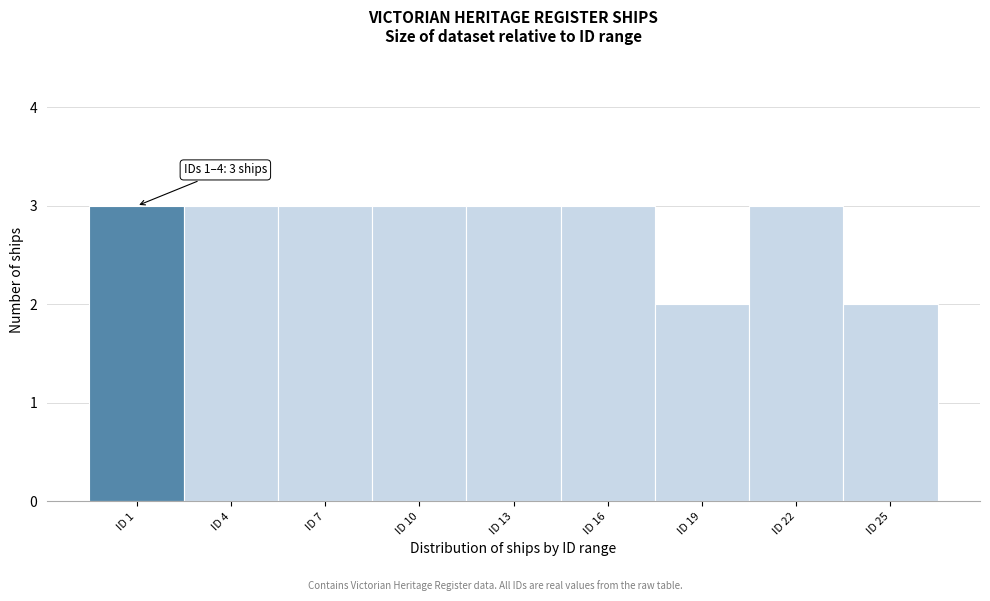

Reading right to left, what are all the values shown in this chart?

ID 25=2	ID 22=3	ID 19=2	ID 16=3	ID 13=3	ID 10=3	ID 7=3	ID 4=3	ID 1=3